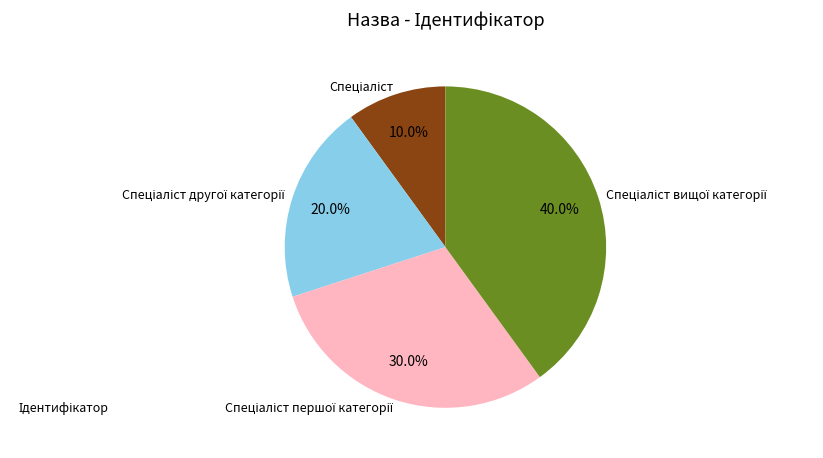

Does any single category account for the majority?

No